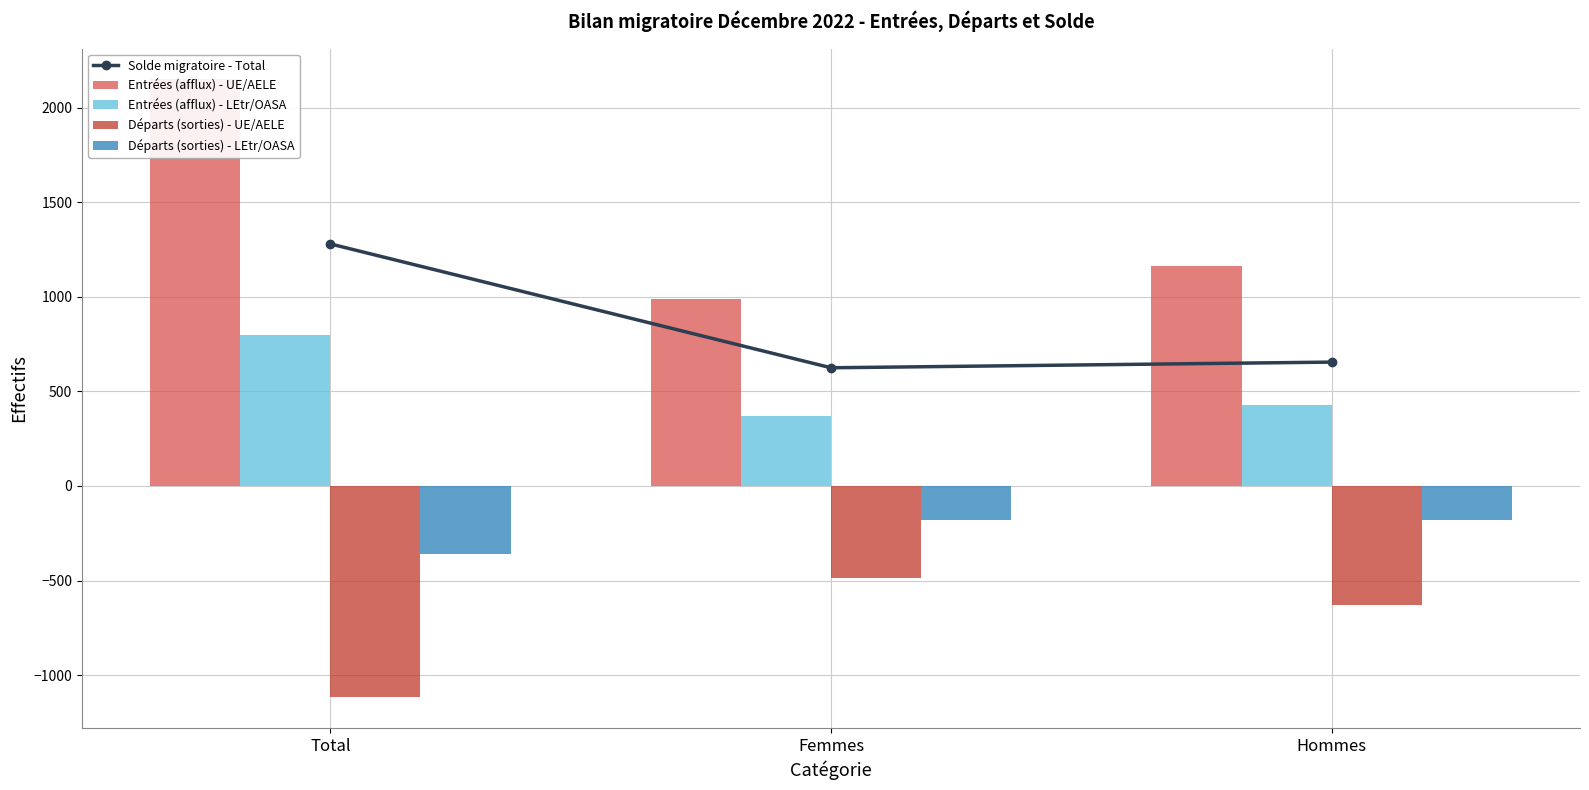

What is the label of the 1st bar from the left?

Total